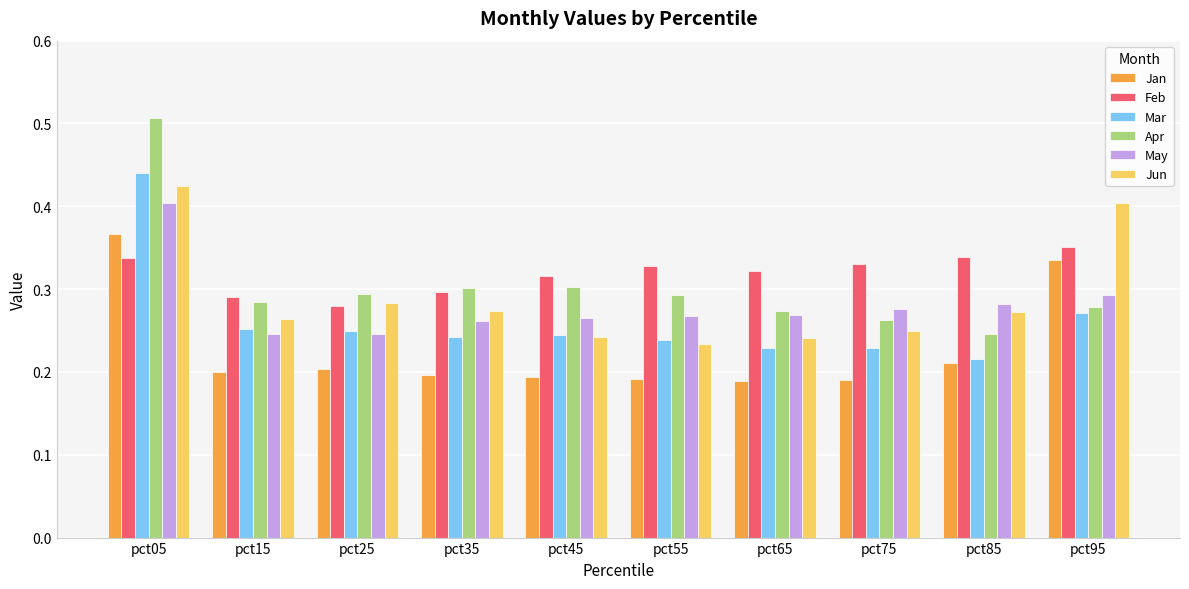

How many bars are there in each group?

6